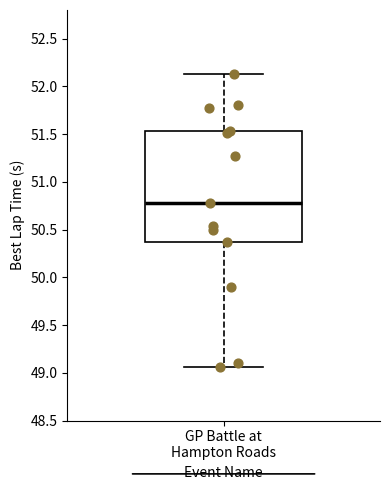

Transcribe this box plot: give where the median line is, the range the box spans, and where the two whiskers end, as read against the y-axis. The values are not printed on the chart, so give them approximately, as read against the axis.

median 50.80, box 50.35 to 51.55, whiskers 49.05 to 52.15